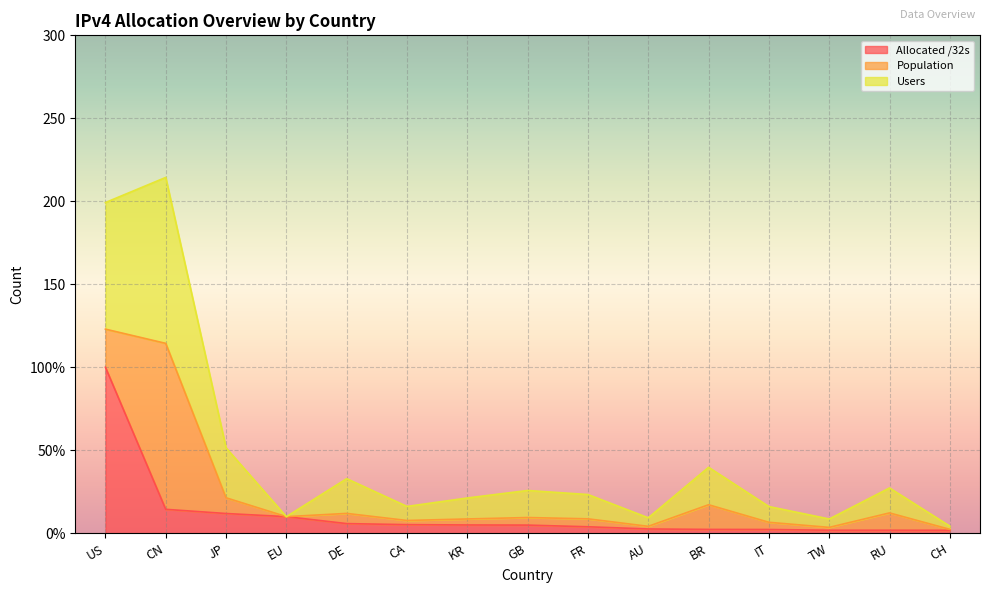

True or false: Users and Allocated /32s cross at least once.

False